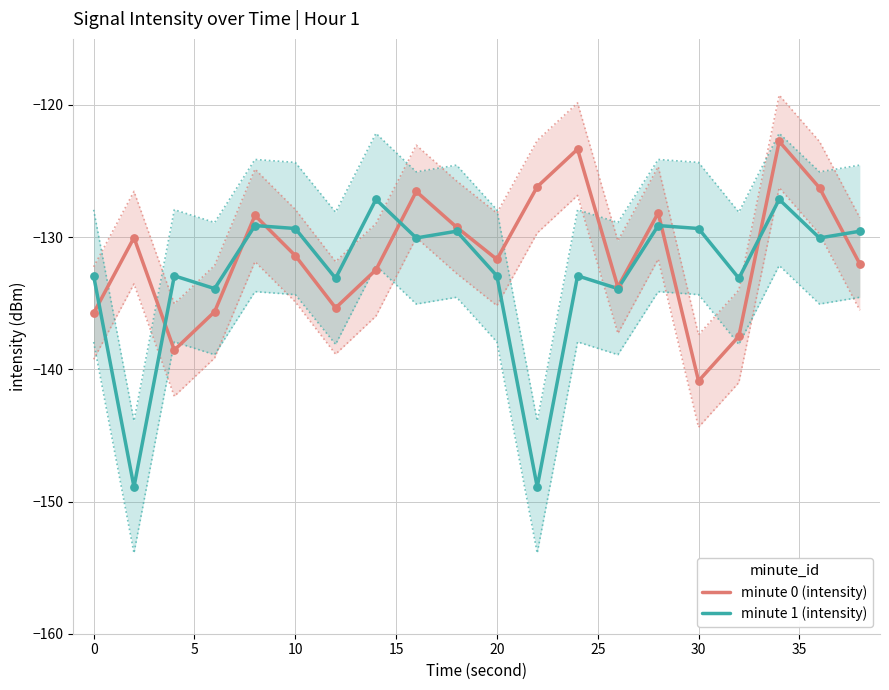

What is the highest value of the minute 1 (intensity) series?

-127.1